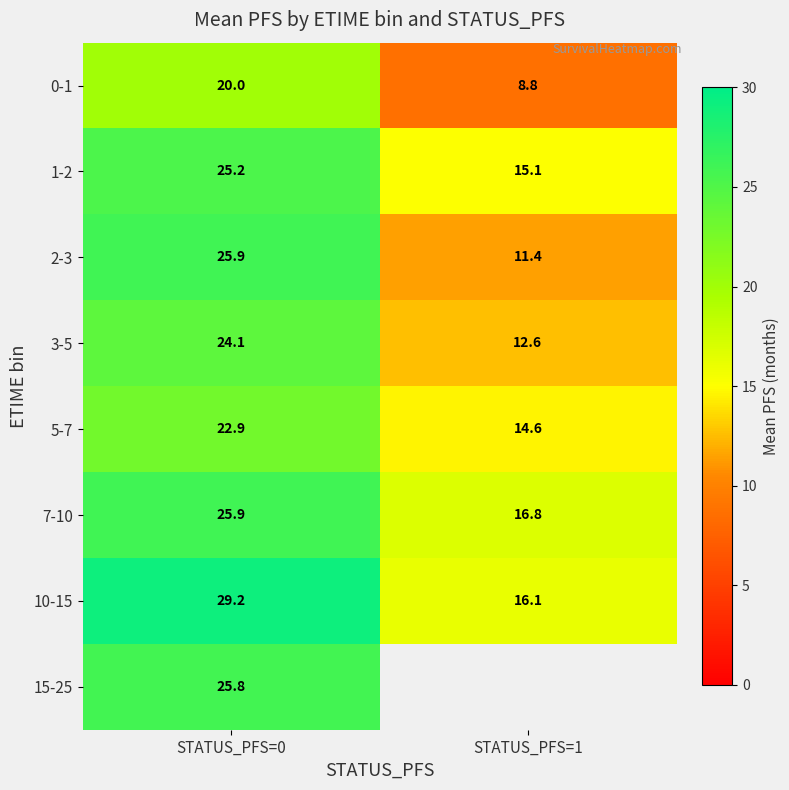

What is the approximate value of 3-5 at STATUS_PFS=1?

12.6